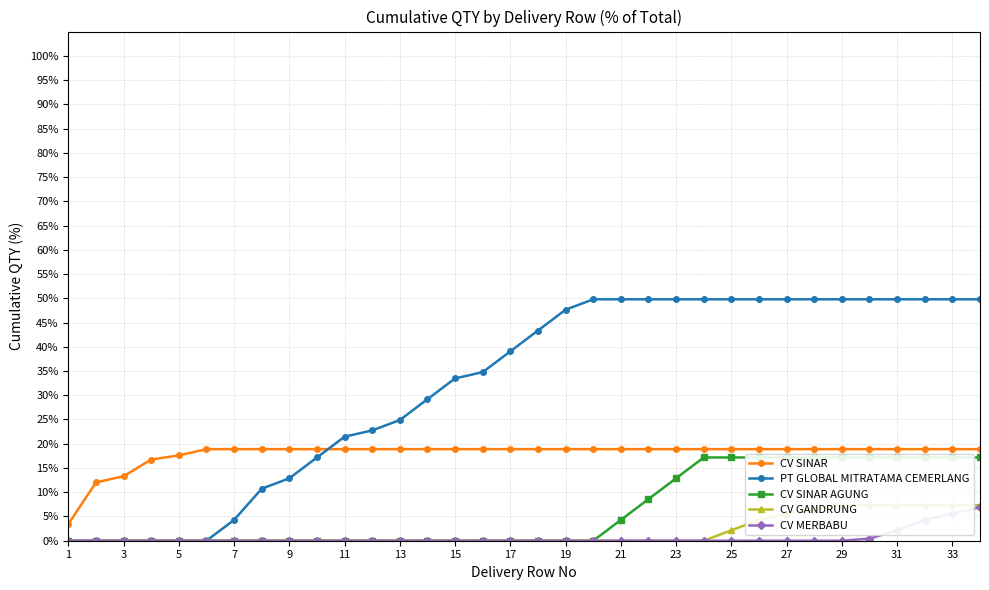

What is the greatest value displayed?

49.8